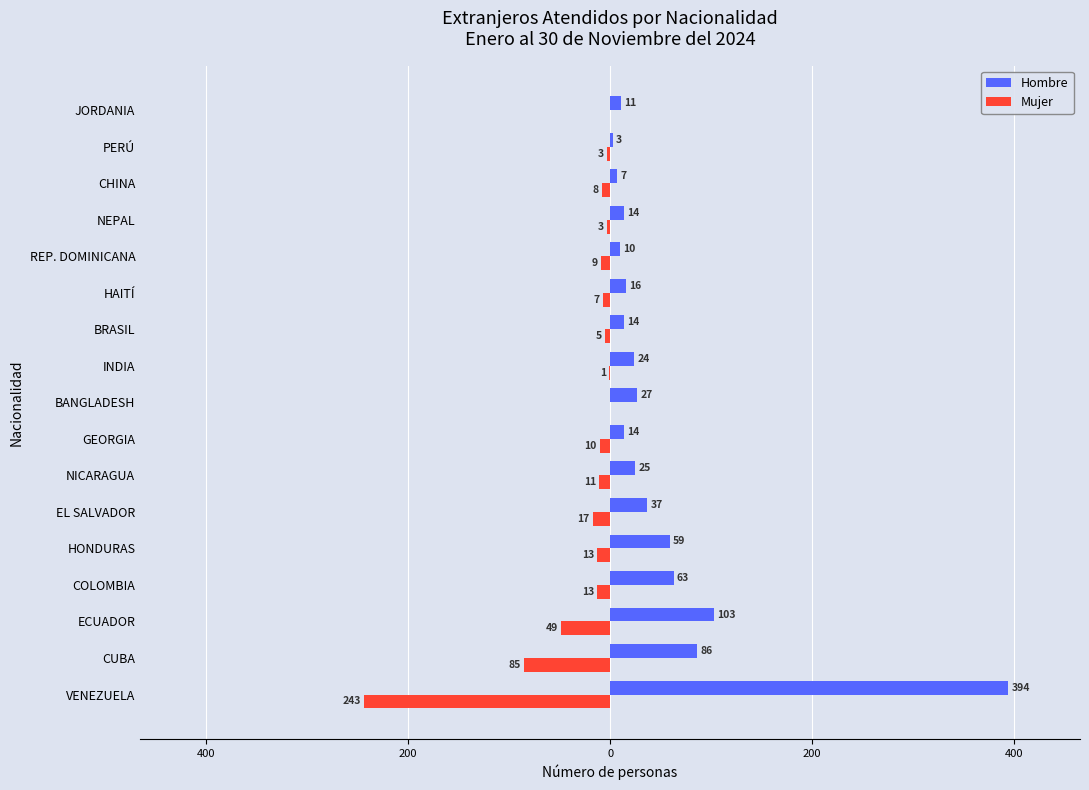

Which series has the widest spread of values?

Hombre